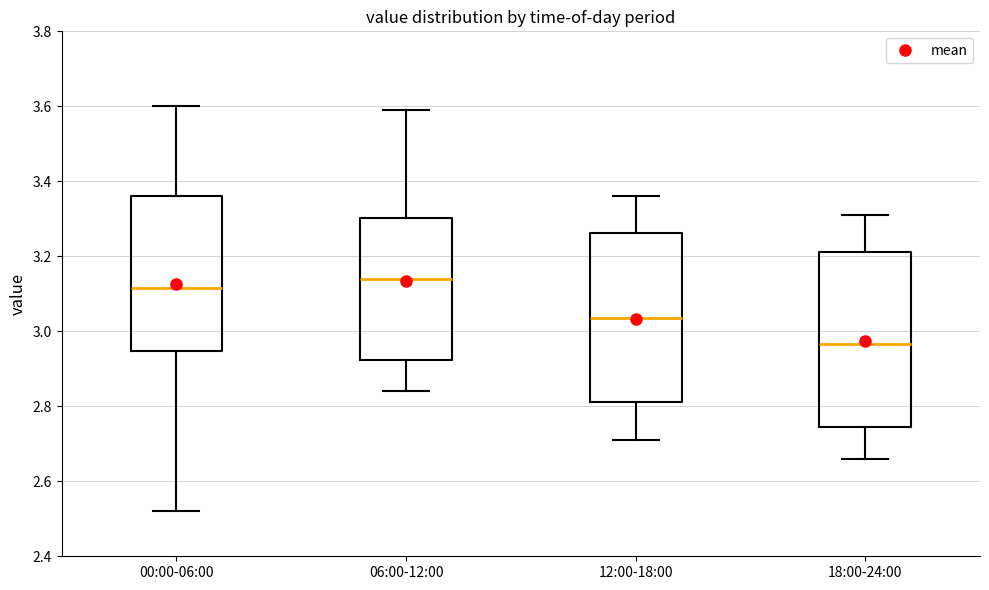

Which box has the lowest median line?

18:00-24:00